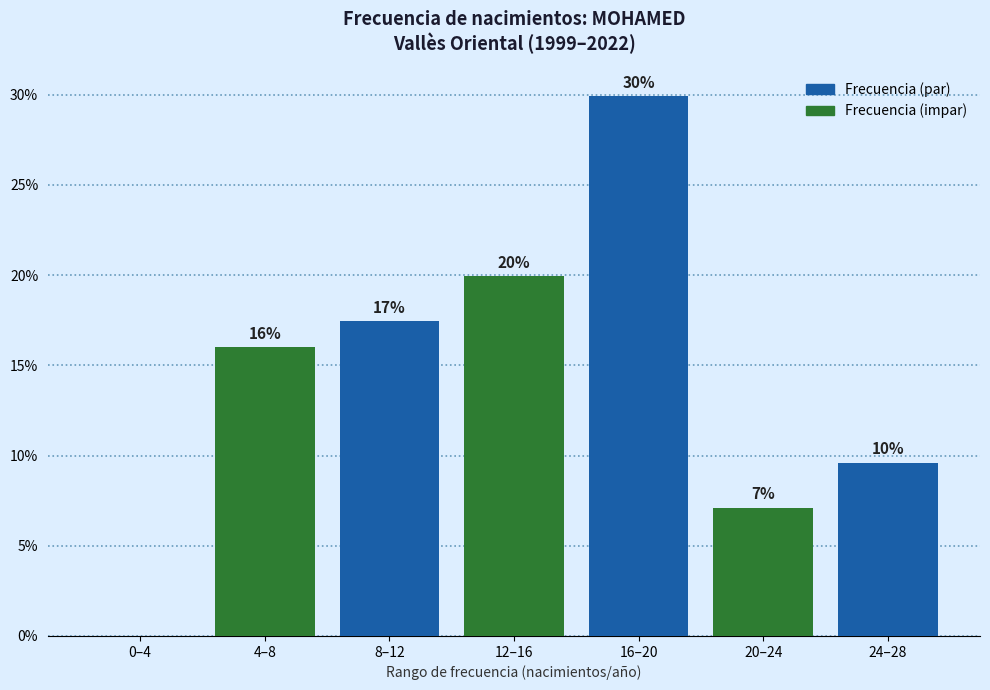

Read the value at 12–16.

19.9